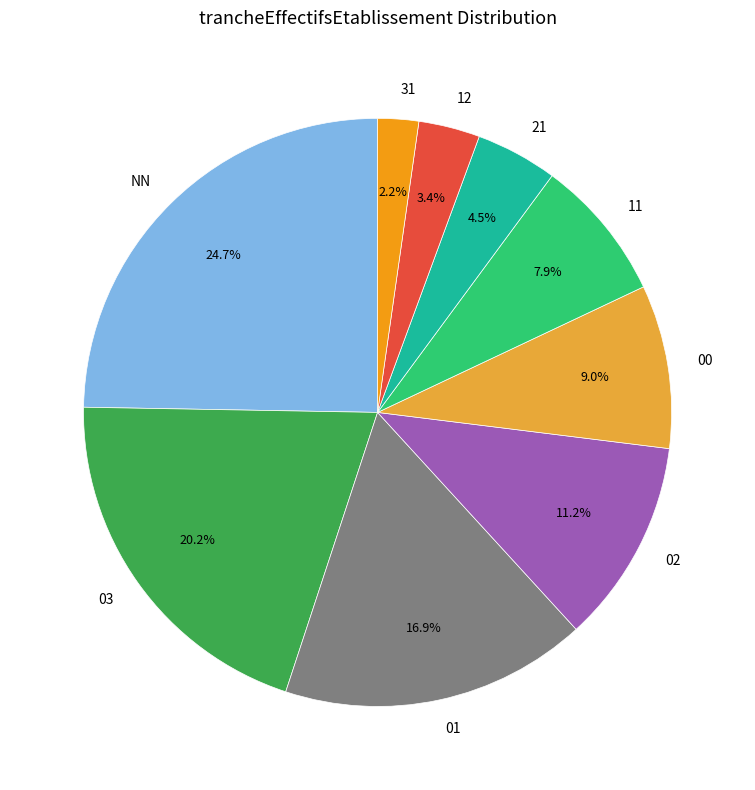

True or false: 01 accounts for 32% of the total.

False